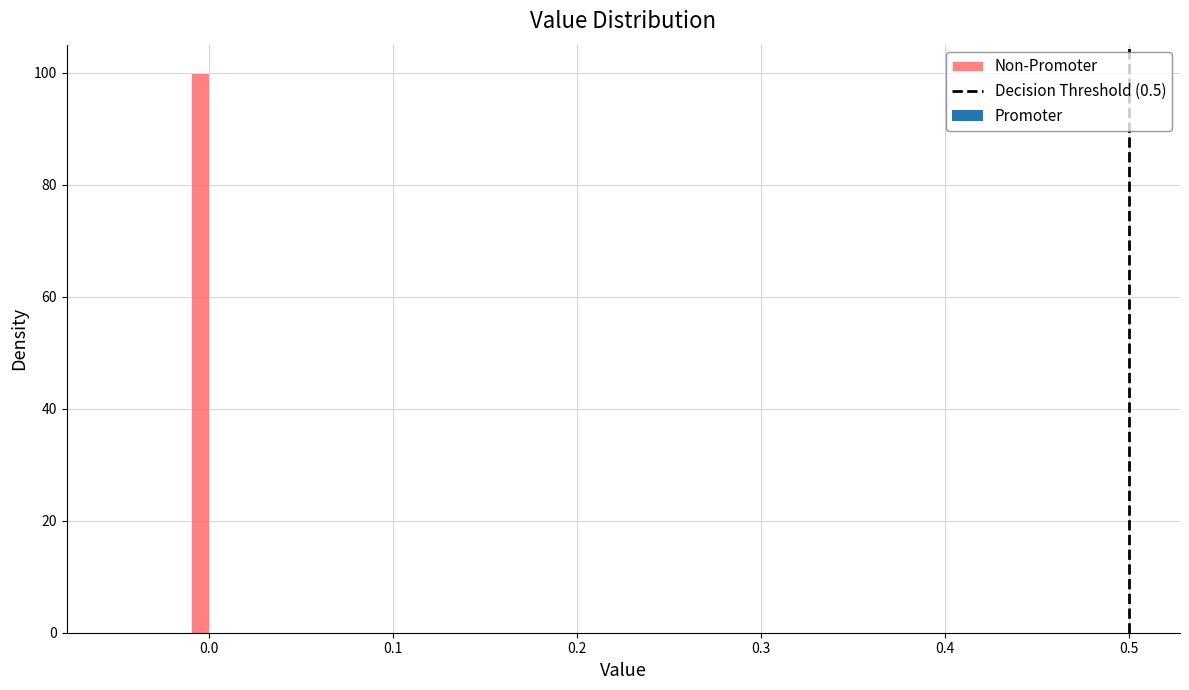

Read against the x-axis, roughly where is the centre of the tallest bar?

0.00